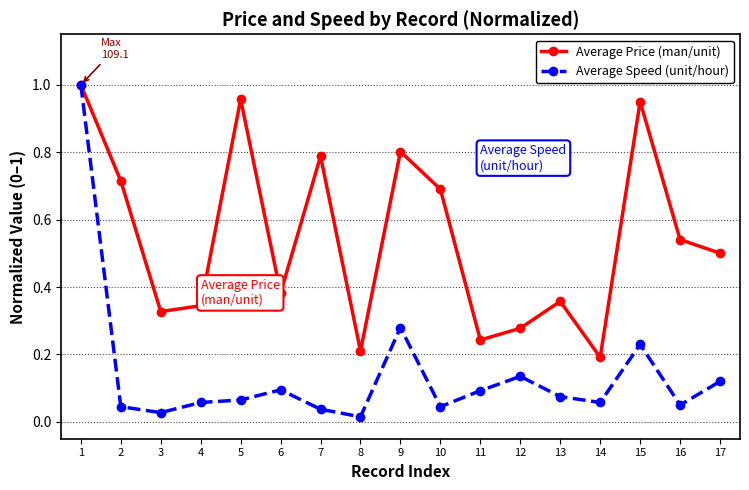

What is the value of the Average Price (man/unit) point at the 7th from the left?

0.8